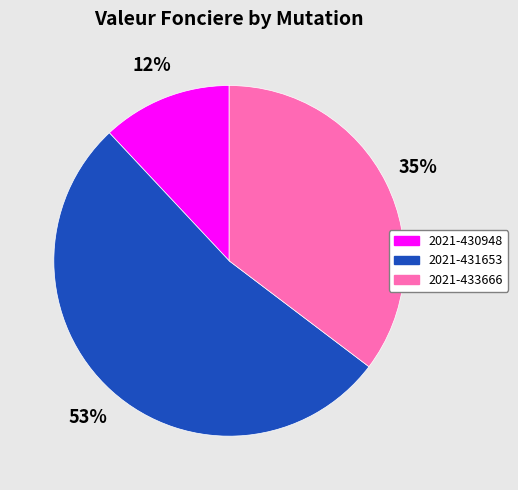

Rank the categories by value from lowest to highest.

2021-430948, 2021-433666, 2021-431653